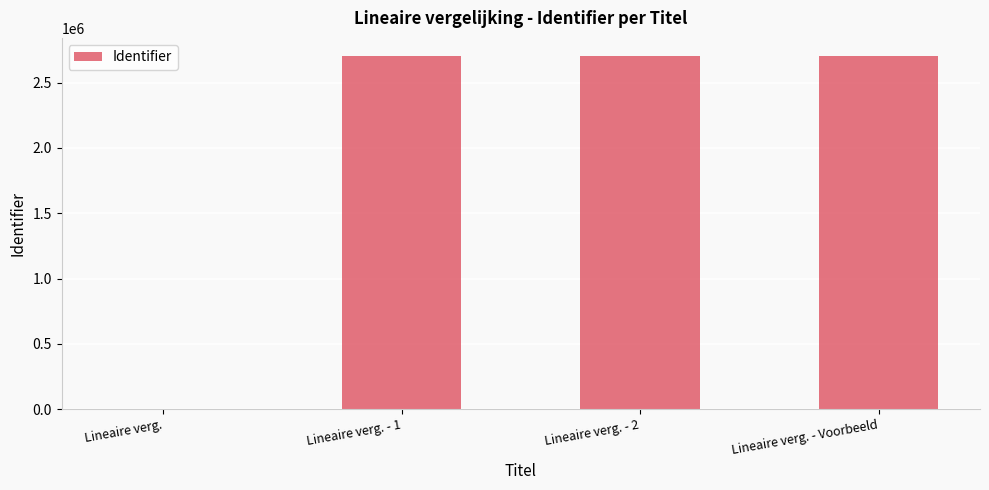

What is the change in value from Lineaire verg. to Lineaire verg. - Voorbeeld?

+2707214